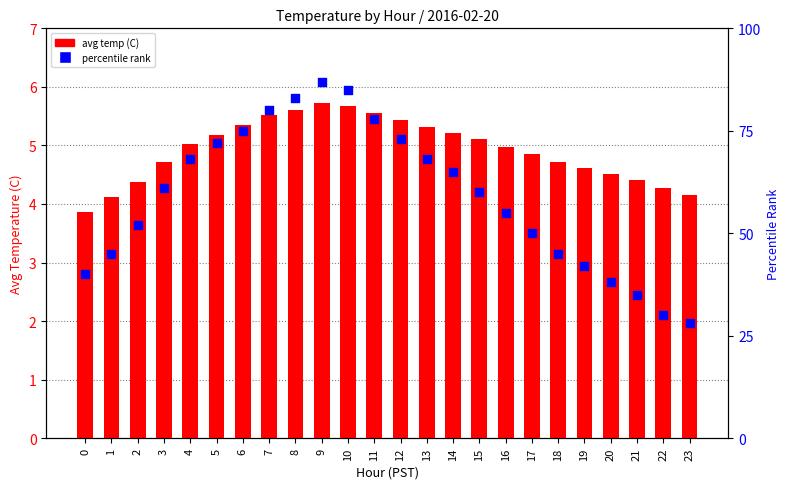

What is the total value across all series at 21?

39.4